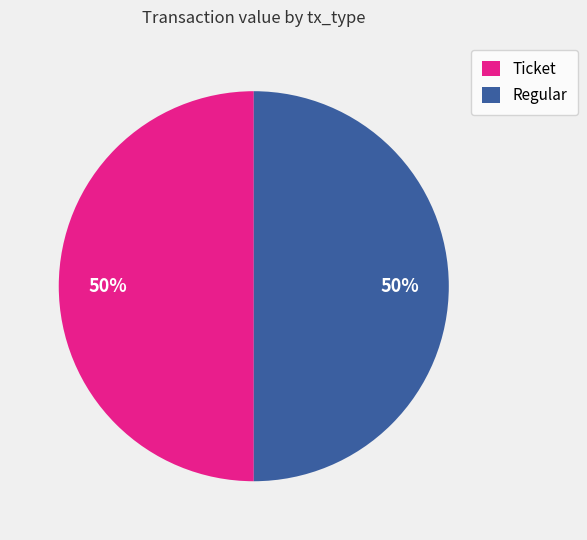

To the nearest percent, what is the average slice percentage?

50%